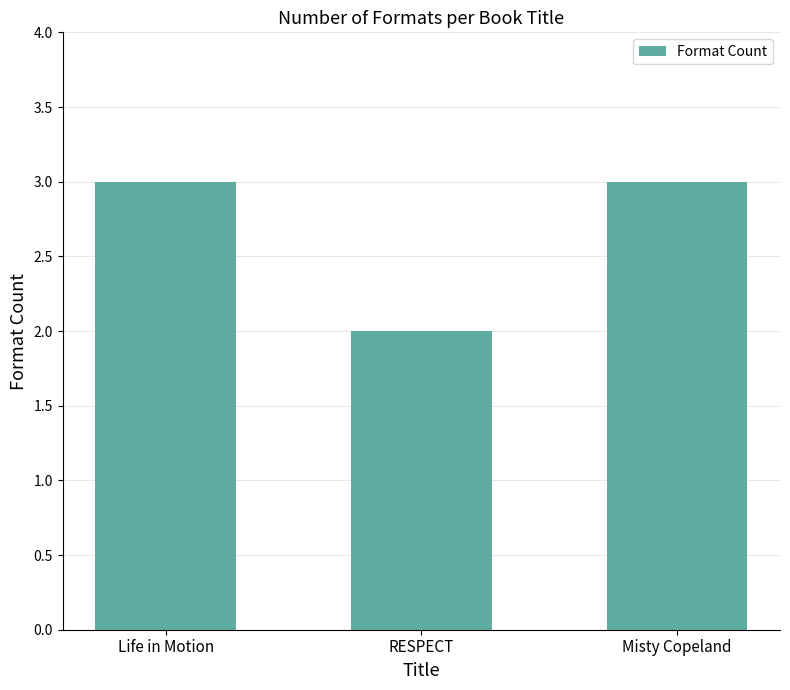

What is the label of the 2nd bar from the right?

RESPECT